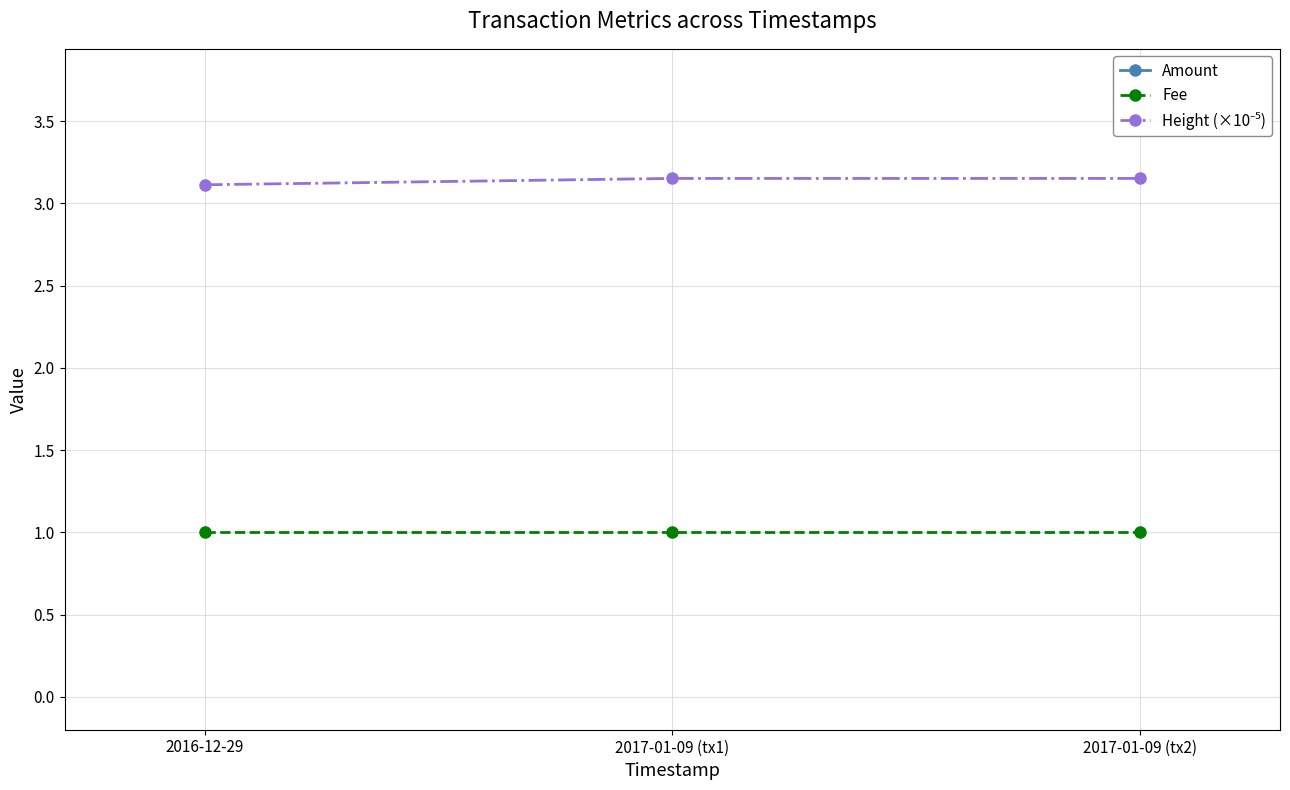

How many lines are shown in the chart?

3